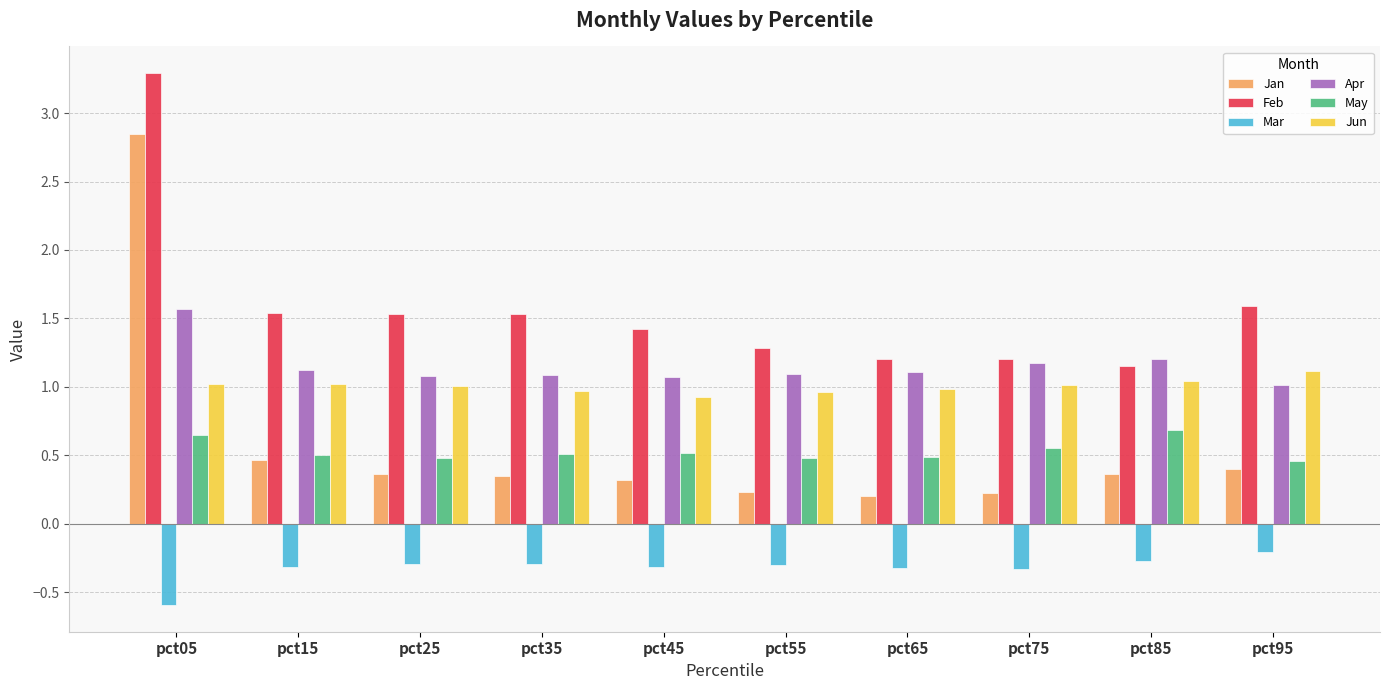

The value of Apr at pct65 is 1.1. True or false?

True